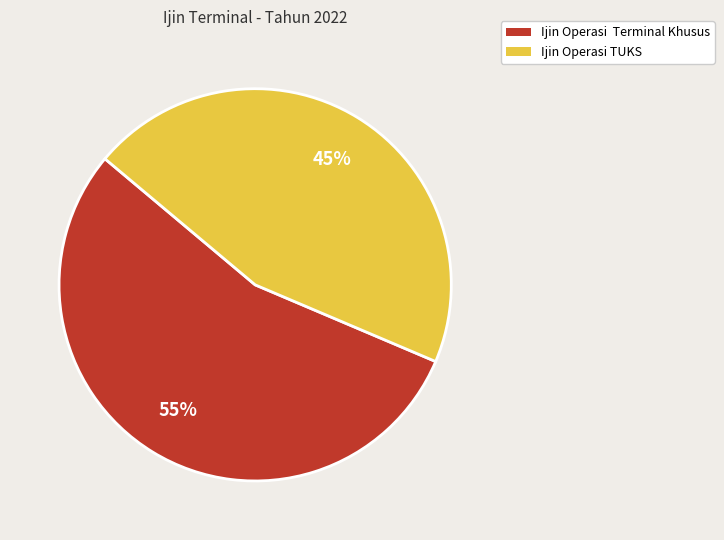

Does any single category account for the majority?

Yes